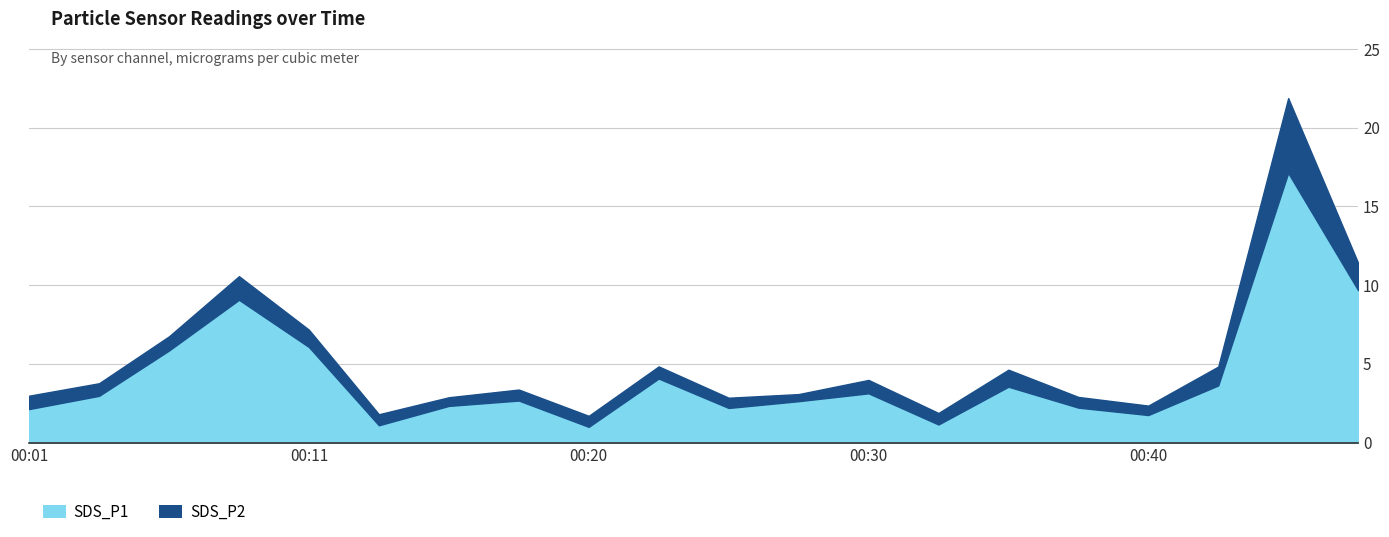

What is the lowest value of the SDS_P1 series?

1.0